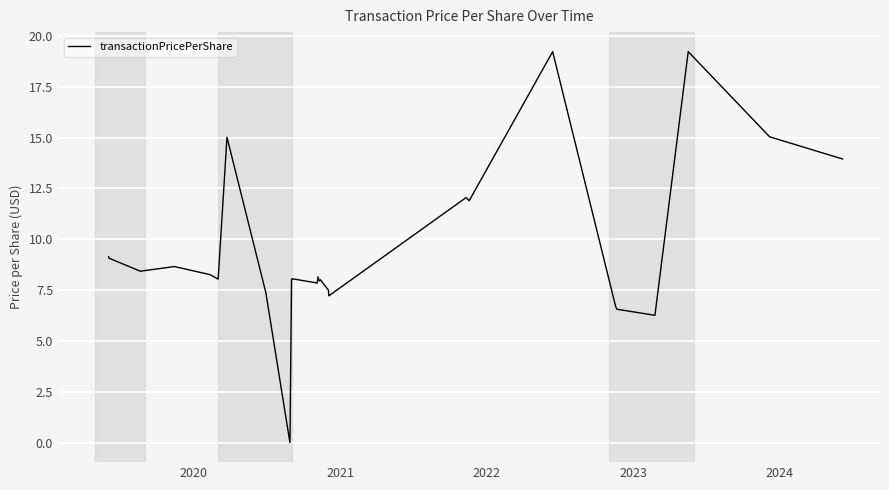

How many interior local peaks (higher than both neighbors) does the data have?

8